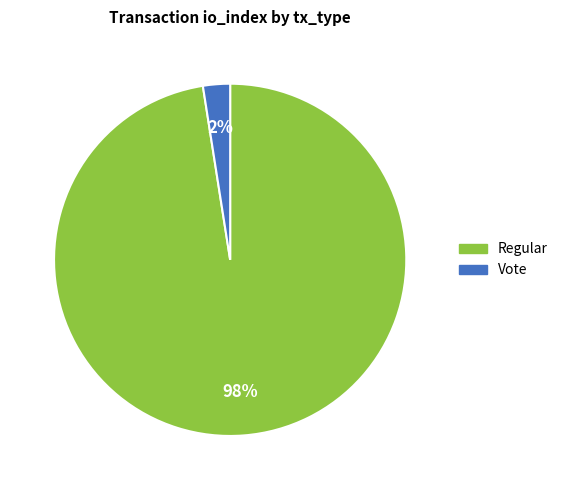

True or false: Regular accounts for 84% of the total.

False